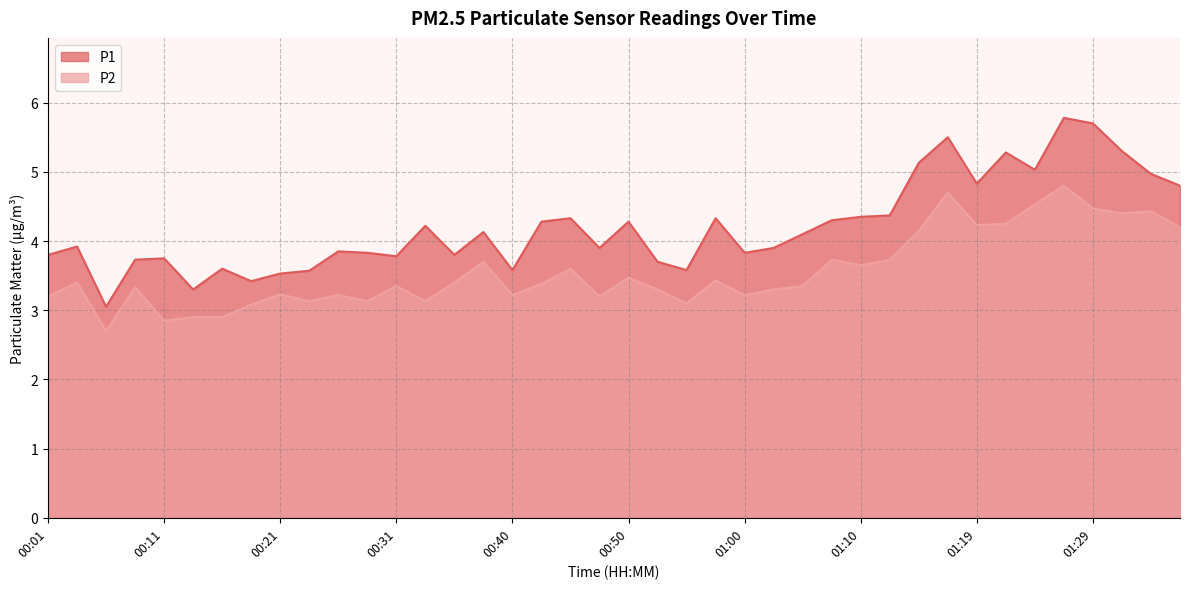

The value of P2 at 00:33 is 1.7. True or false?

False